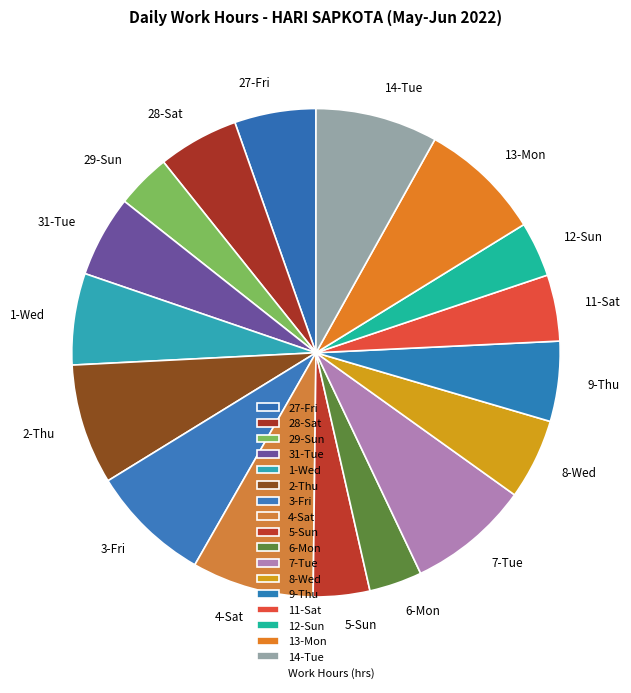

The 11-Sat slice represents 4% of the pie. True or false?

True